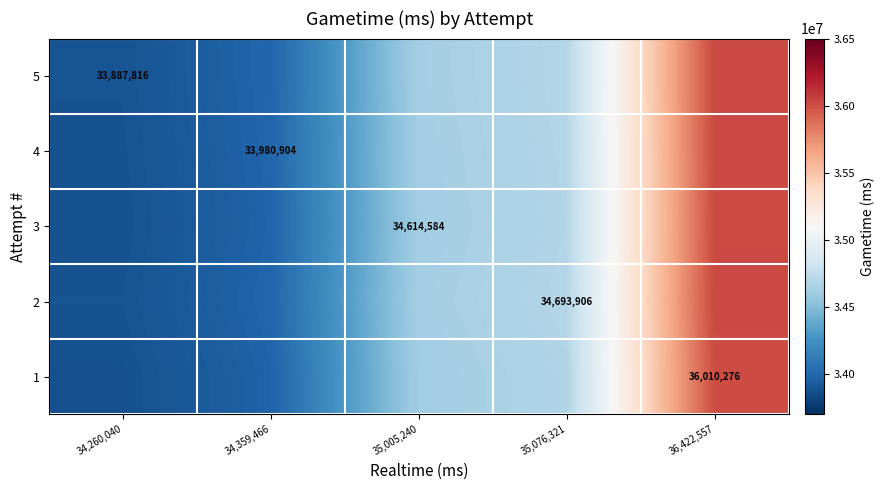

At which label does 2 first exceed 34623599?

35,005,240